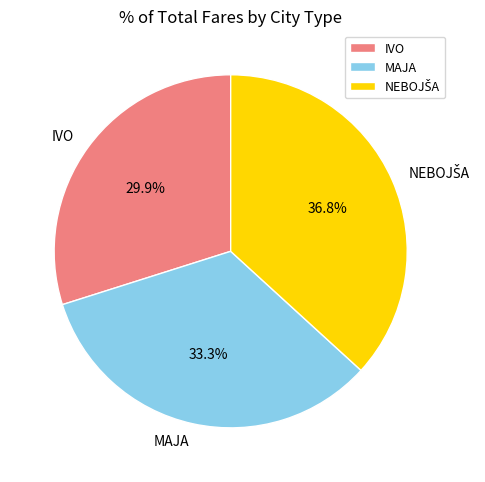

To the nearest percent, what portion does IVO represent?

30%